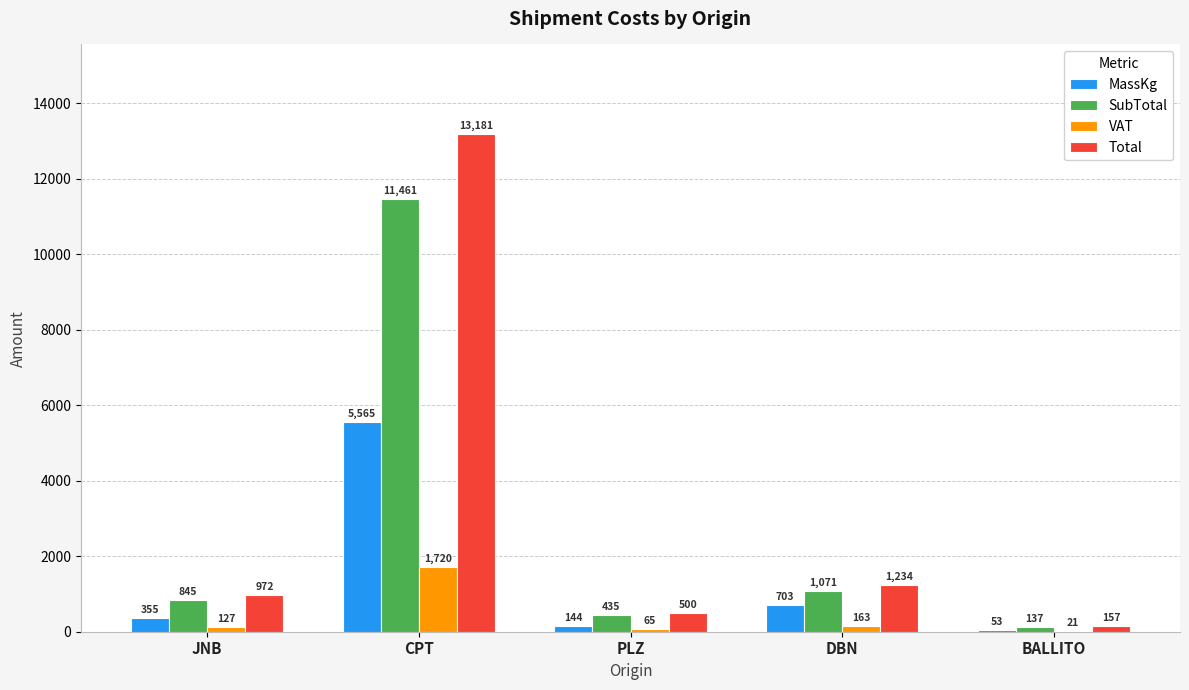

True or false: Total has a value of 1477.2 at JNB.

False